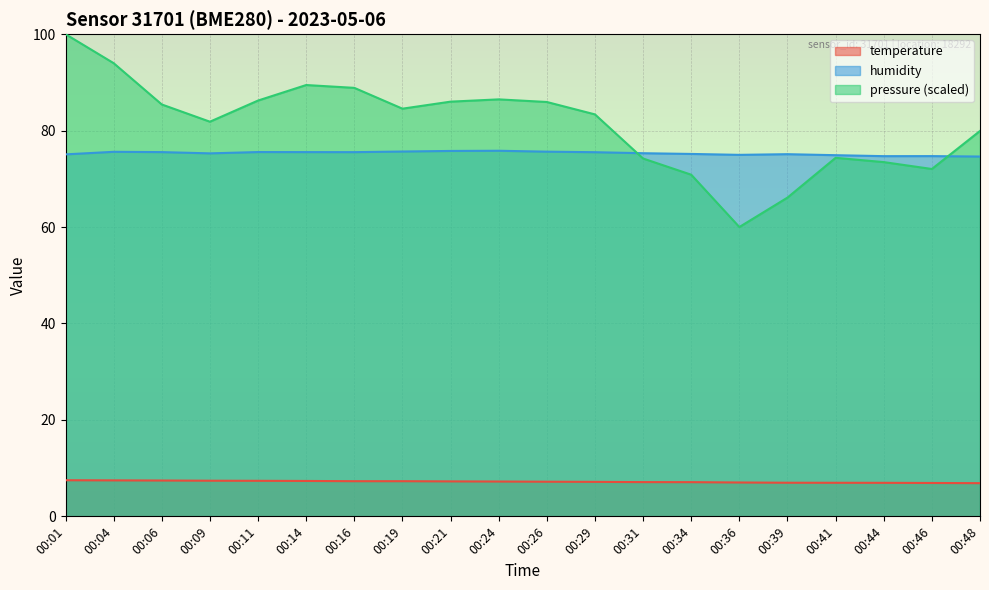

Where is temperature nearest to the value 7?

00:36